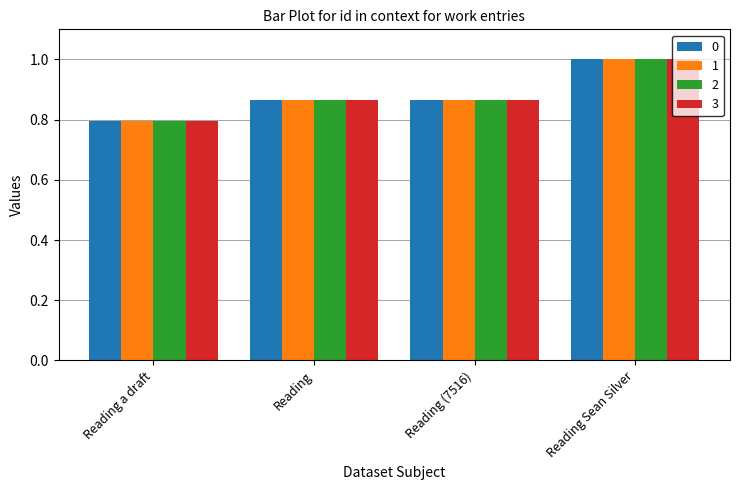

What is the total value across all series at Reading?

3.5